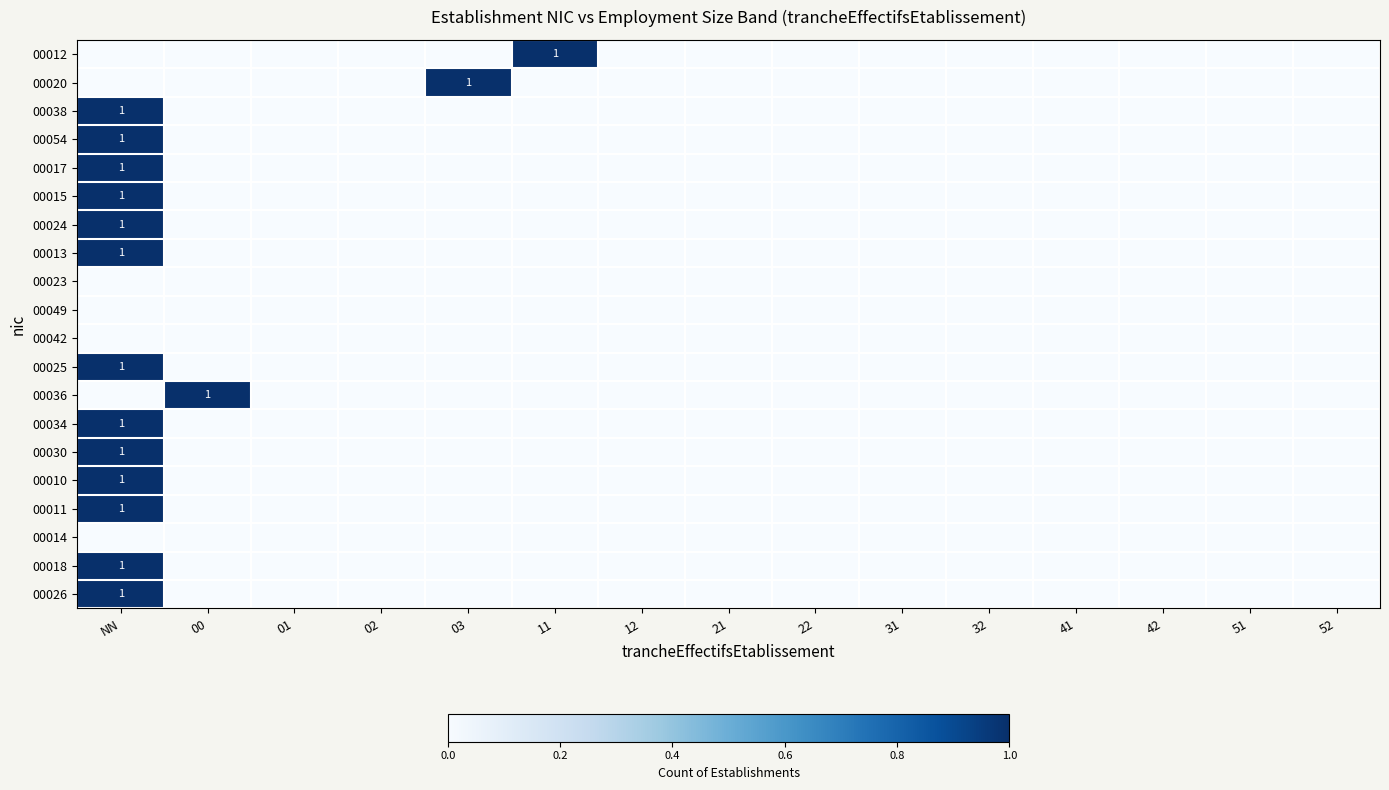

Which category has the lowest value across all series?

NN